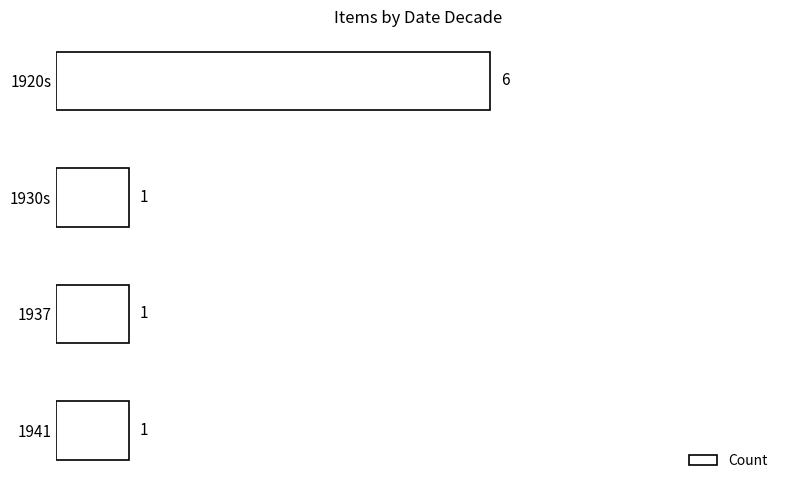

What is the value of the 2nd bar from the top?

1